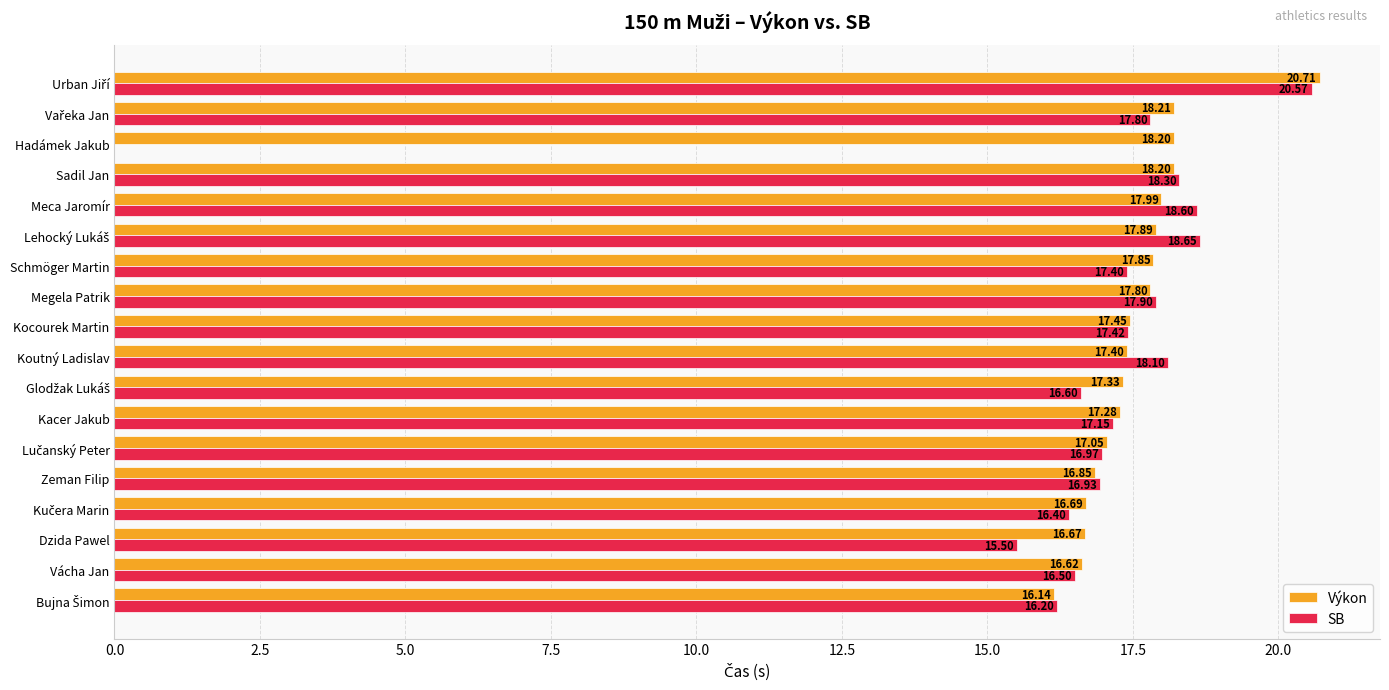

What is the sum of all Výkon values?

316.3